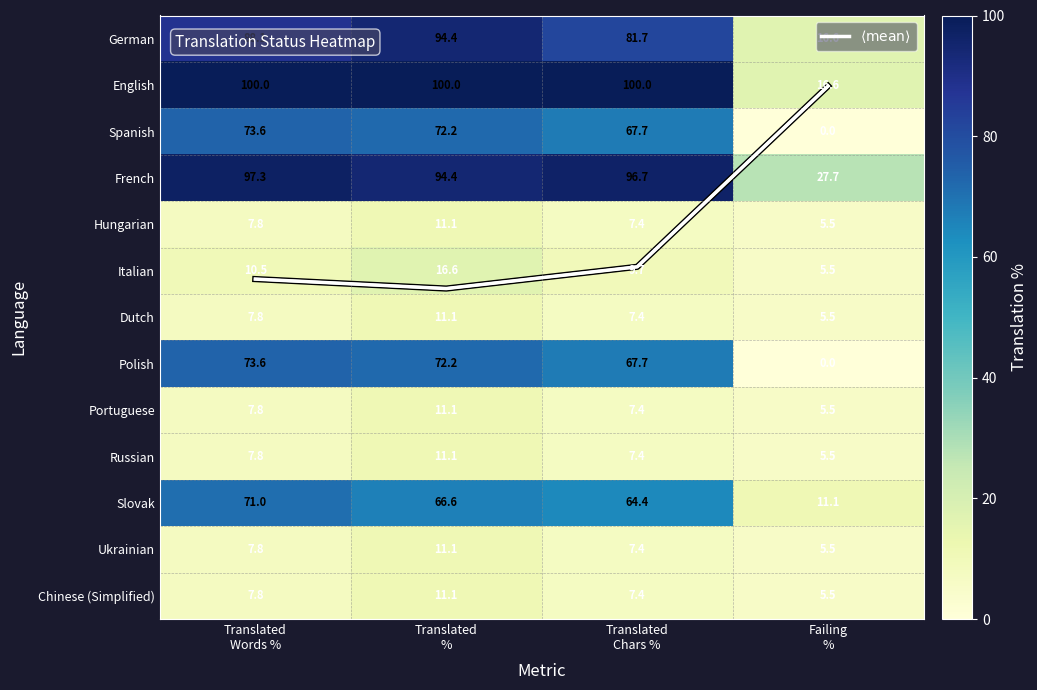

What is the total value across all series at Failing
%?

111.5